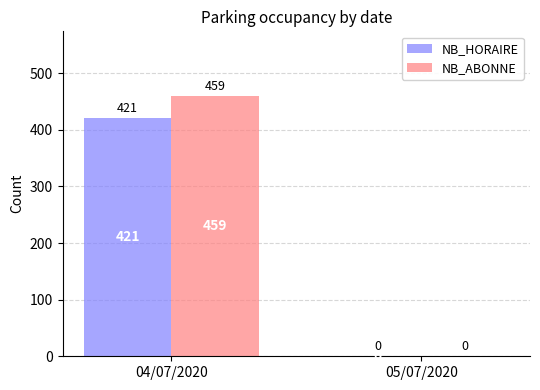

What is the sum of all NB_HORAIRE values?

421